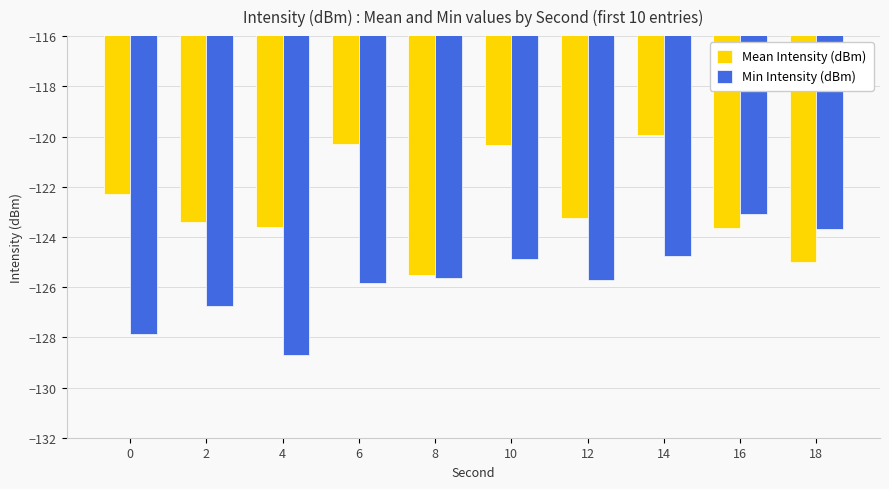

True or false: Min Intensity (dBm) has a value of -223.2 at 6.

False